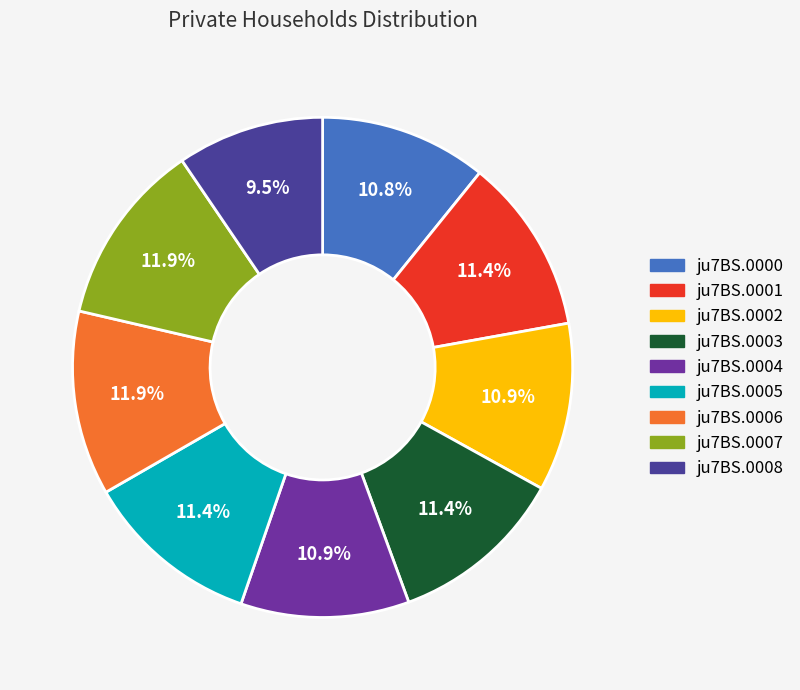

What is the ratio of the value at ju7BS.0008 to the value at ju7BS.0002?

0.9